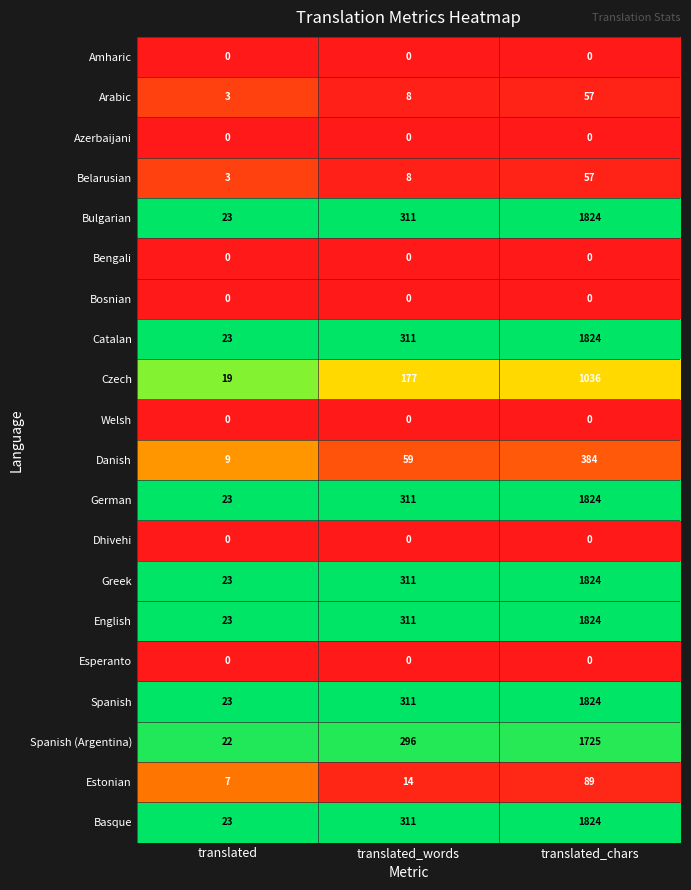

What is the spread (max minus min) of values at translated_chars?

1824